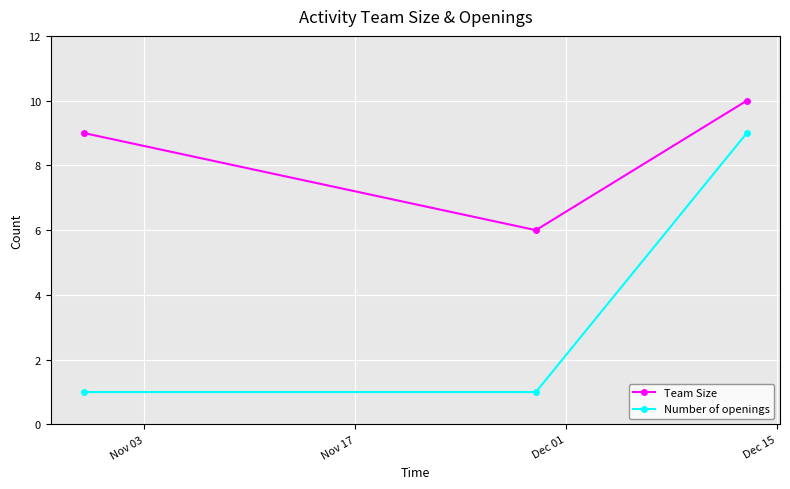

What is the difference between the maximum and minimum values in the Team Size series?

4